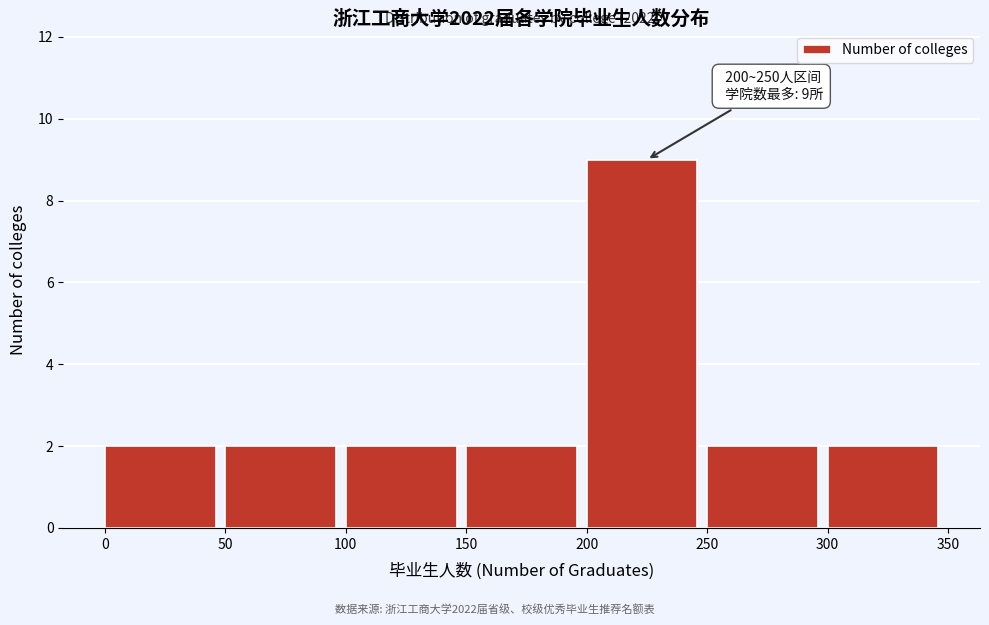

Which range on the x-axis has the tallest bar?

200 to 250